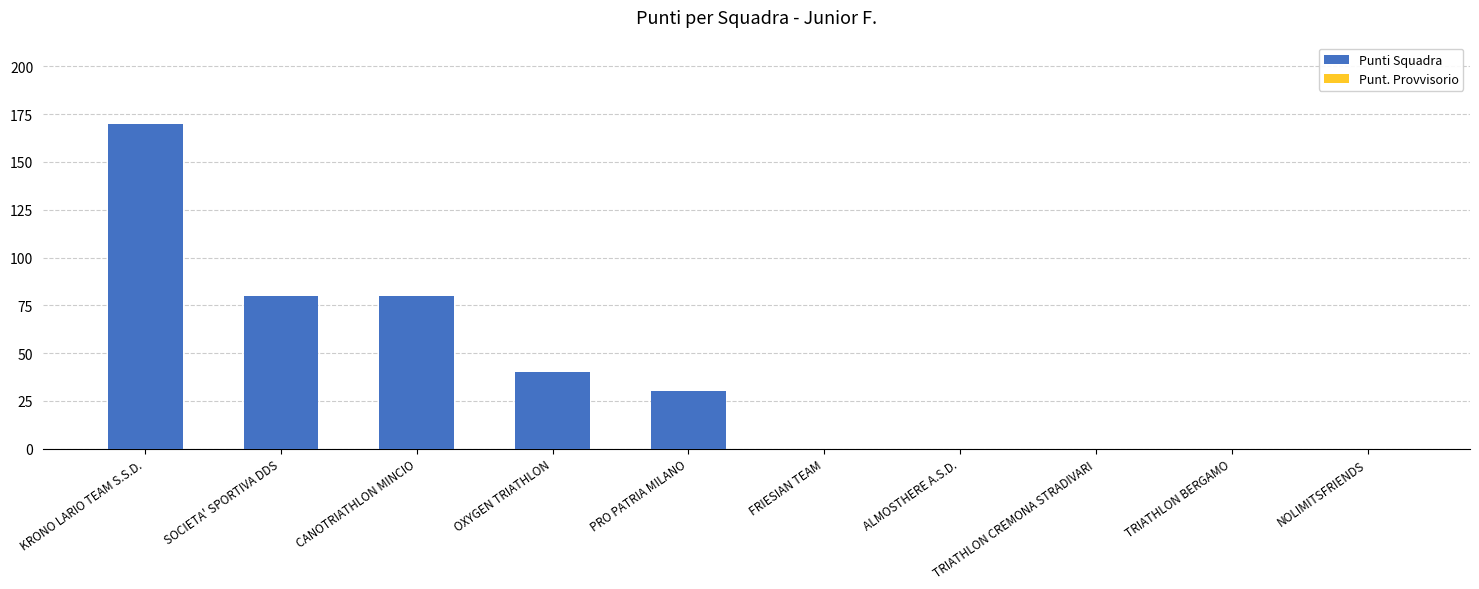

At which category does the chart reach its peak across all series?

KRONO LARIO TEAM S.S.D.